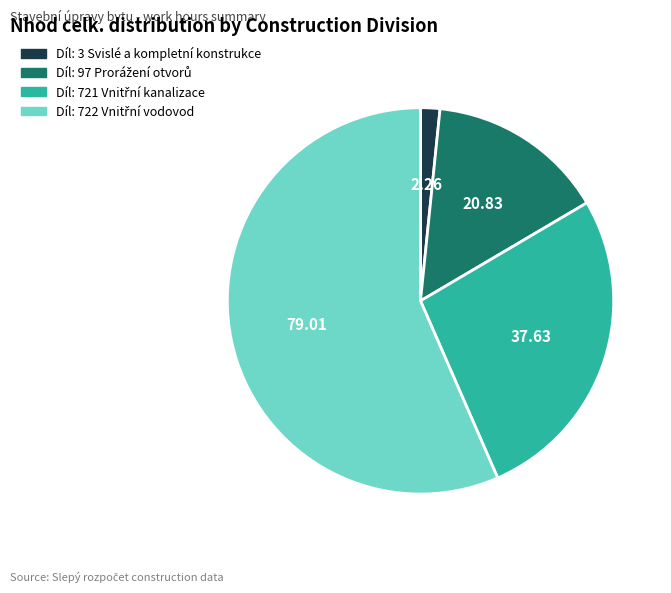

Count the number of slices in the pie.

4